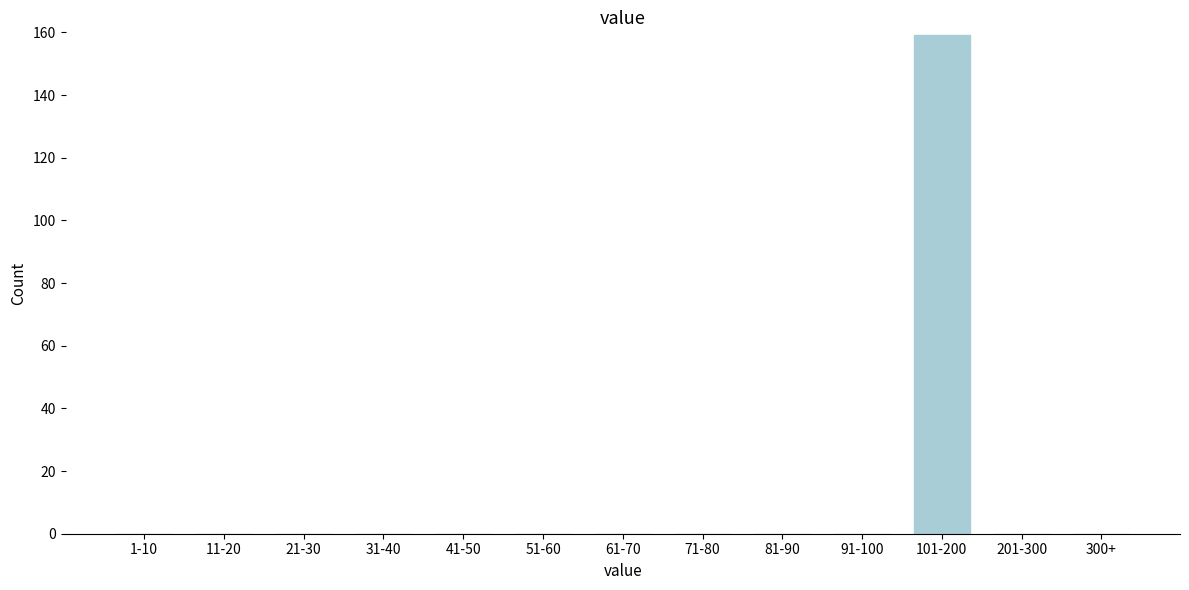

Reading left to right, what are all the values shown in this chart?

1-10=0	11-20=0	21-30=0	31-40=0	41-50=0	51-60=0	61-70=0	71-80=0	81-90=0	91-100=0	101-200=159	201-300=0	300+=0